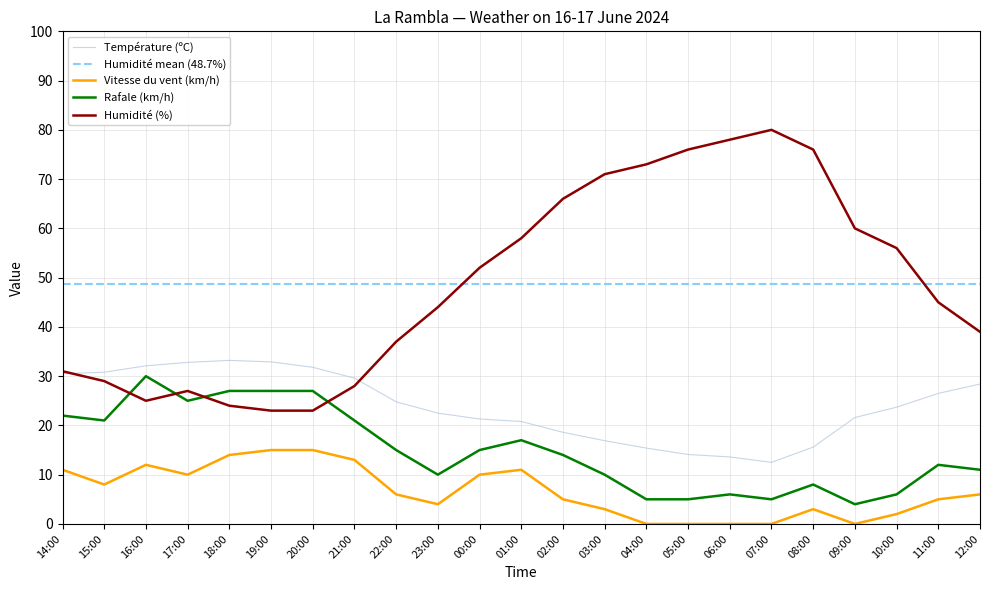

At which category does Humidité (%) reach its first local peak?

17:00